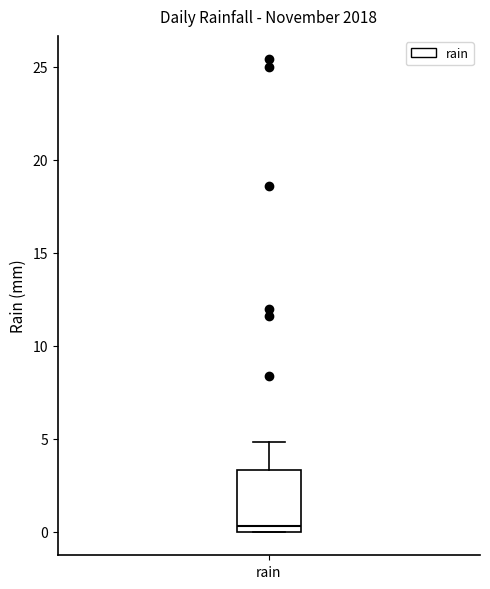

Read this box plot against the y-axis: the position of the median line, the range covered by the box, and the ends of both whiskers. The values are not printed on the chart, so give them approximately, as read against the axis.

median 0.5, box 0.0 to 3.5, whiskers 0.0 to 5.0